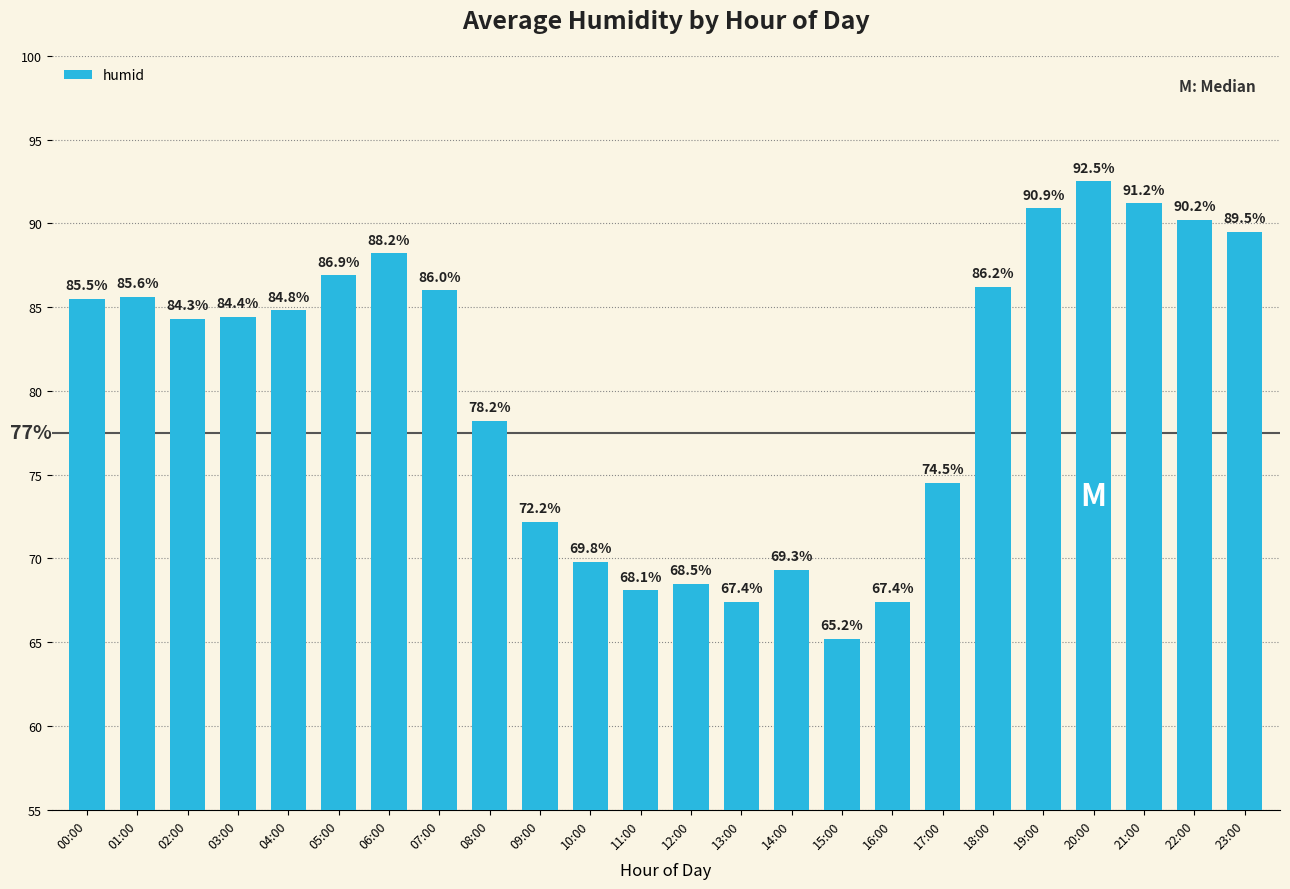

How many series are shown in this chart?

1